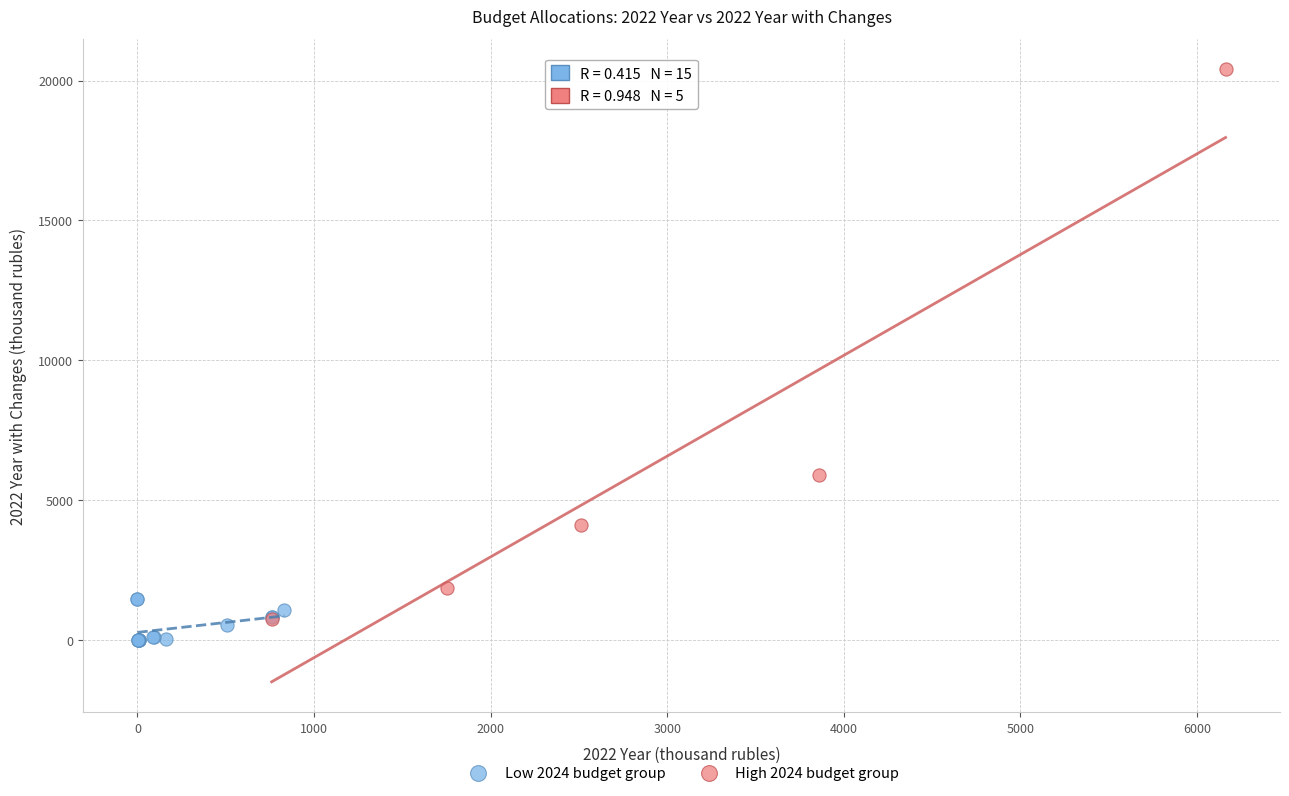

What are all the series names shown in the legend?

Low 2024 budget group, High 2024 budget group